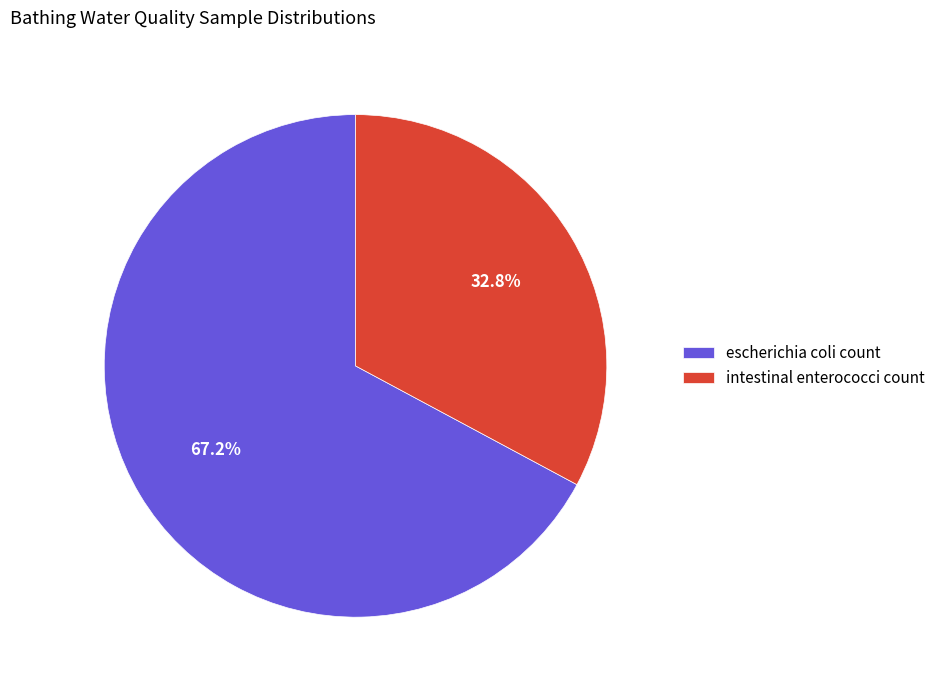

Rank the categories by value from lowest to highest.

intestinal enterococci count, escherichia coli count